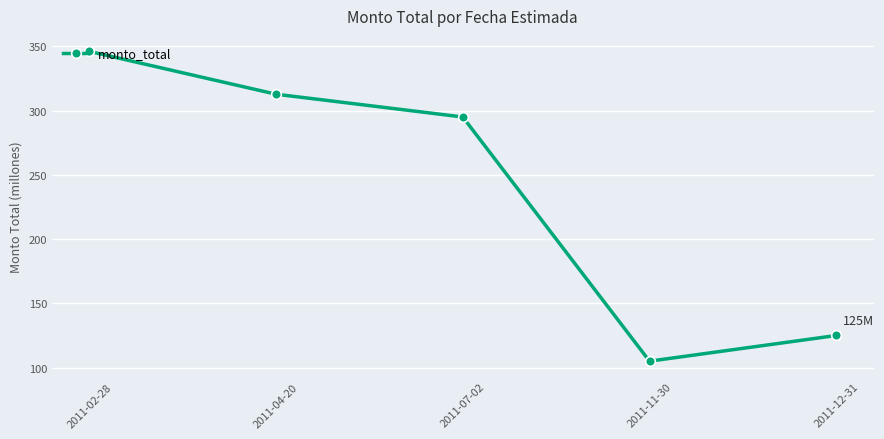

What is the ratio of the value at 2011-11-30 to the value at 2011-02-28?

0.3